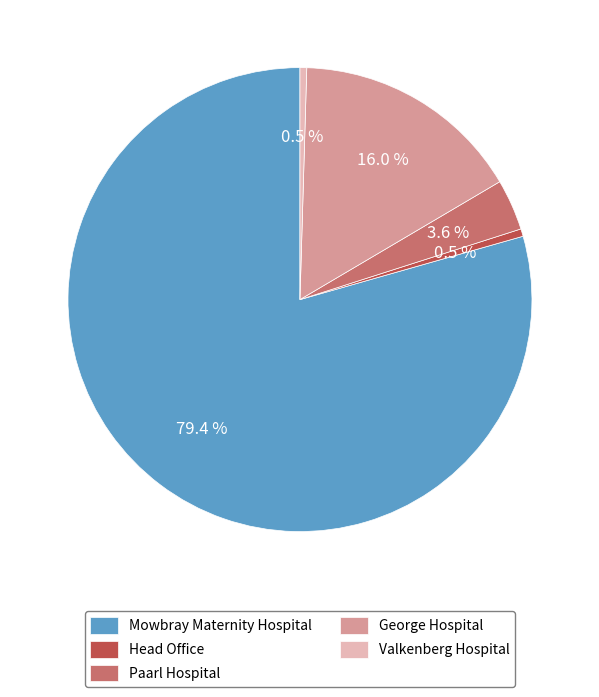

To the nearest percent, what is the difference between the Head Office and Paarl Hospital slice percentages?

3%